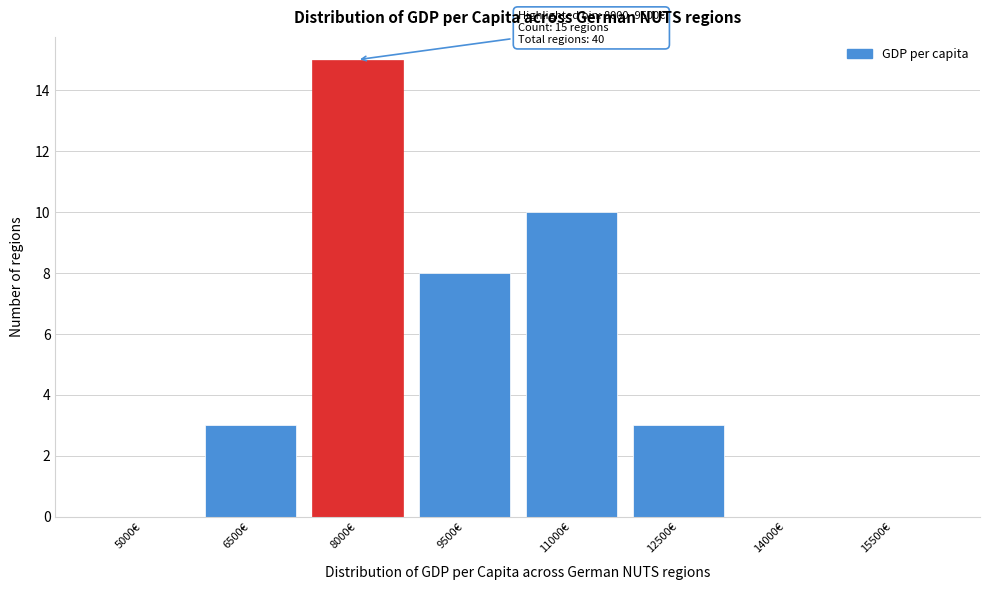

Reading left to right, list all the values displayed in this chart.

5000€=0	6500€=3	8000€=15	9500€=8	11000€=10	12500€=3	14000€=0	15500€=0